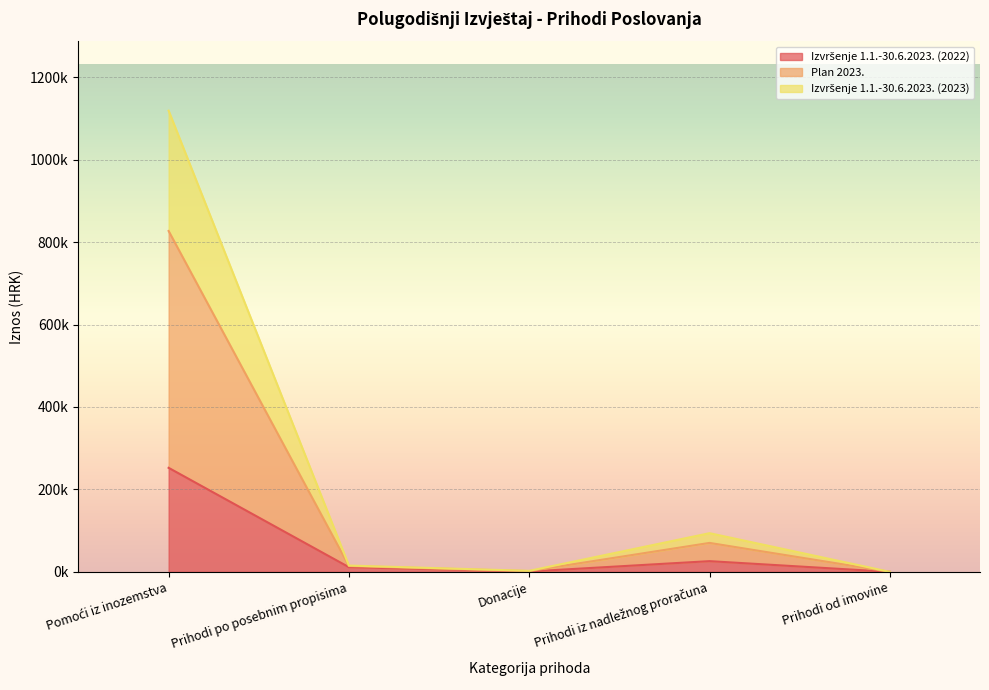

True or false: Izvršenje 1.1.-30.6.2023. (2023) and Izvršenje 1.1.-30.6.2023. (2022) intersect in this chart.

False